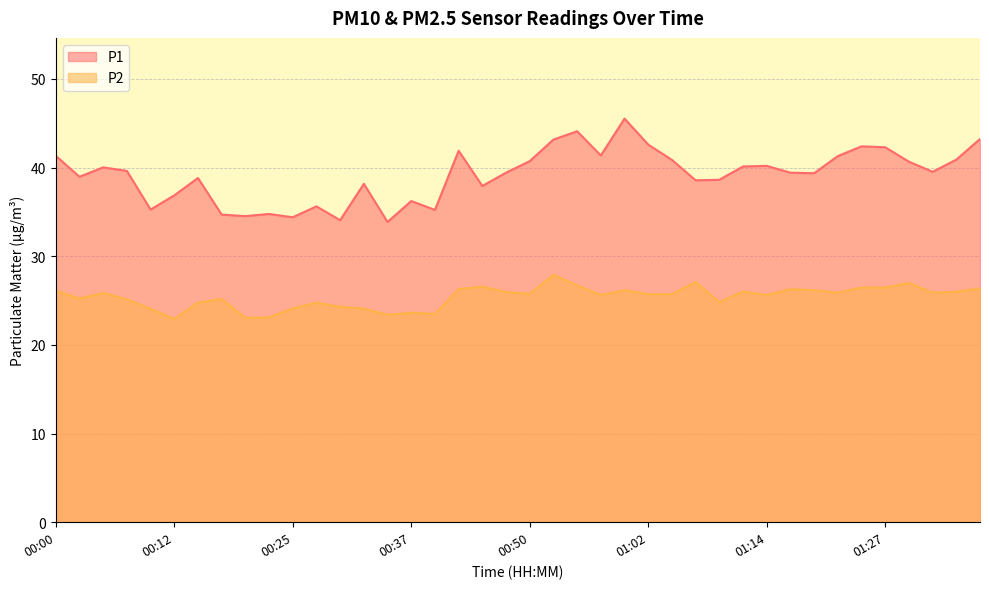

What are all the series names shown in the legend?

P1, P2